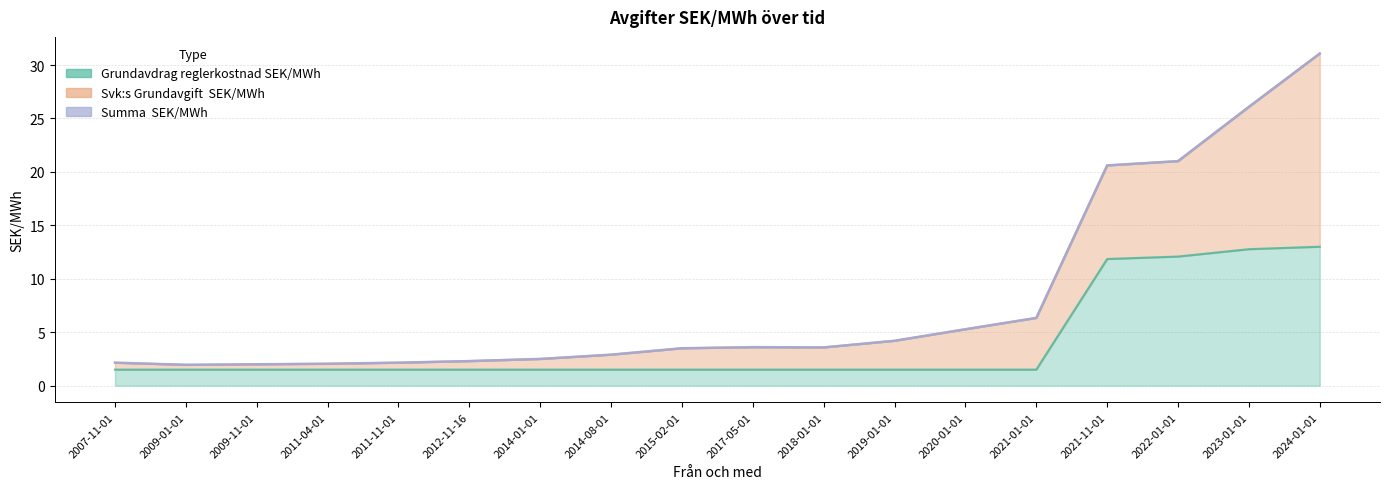

What is the value of the Grundavdrag reglerkostnad SEK/MWh point at the 7th from the left?

1.5